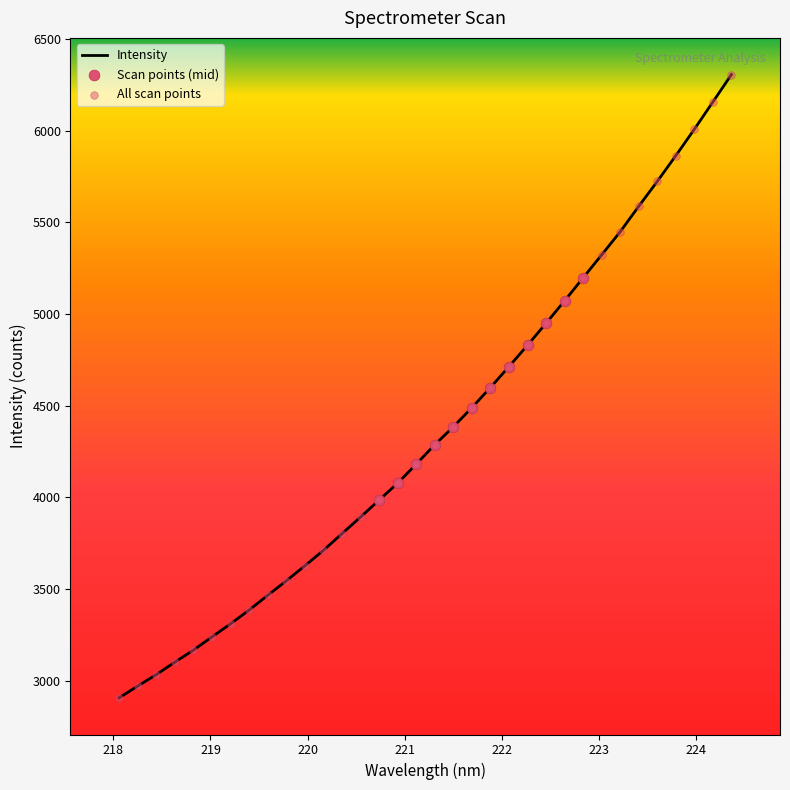

What is the maximum value shown in the chart?

6305.3